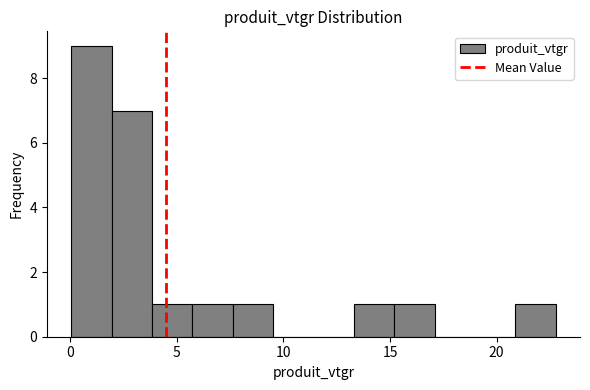

Read against the x-axis, roughly where is the centre of the tallest bar?

1.0